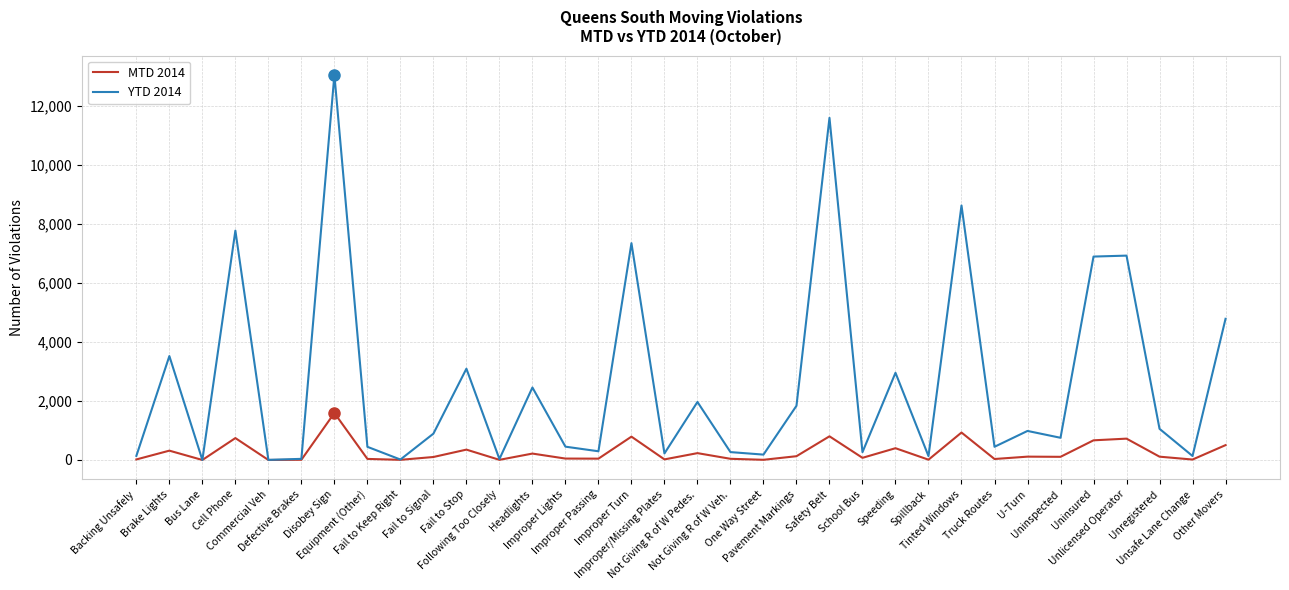

Does the chart have visible grid lines?

Yes